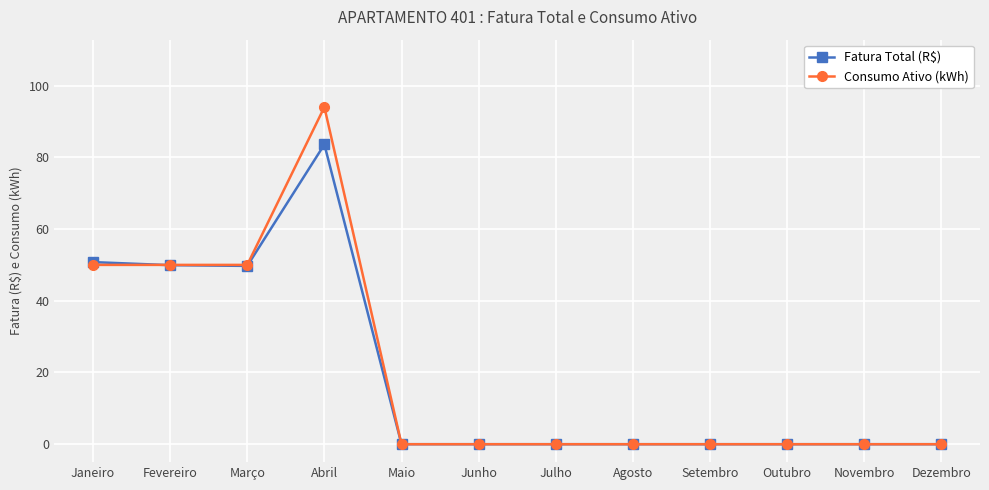

Which series has the largest range (max minus min)?

Consumo Ativo (kWh)